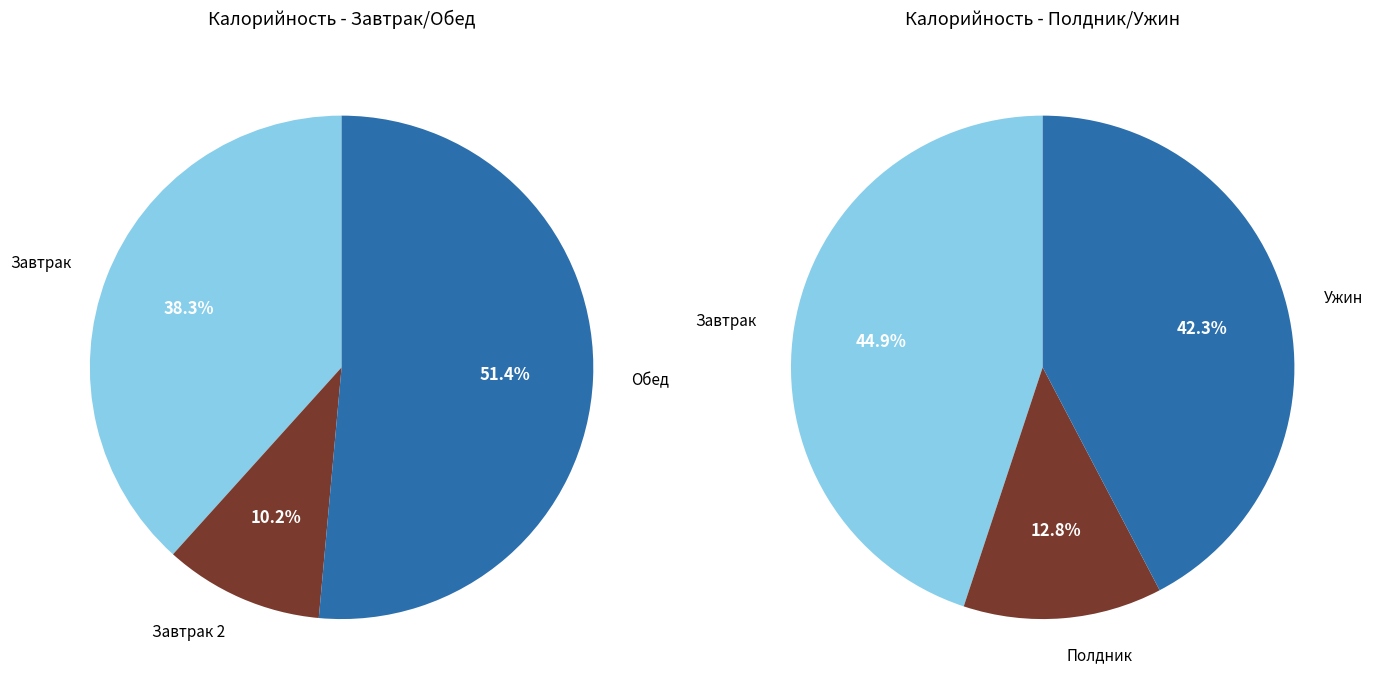

Is it true that масло сливочное is 1% of the pie?

False